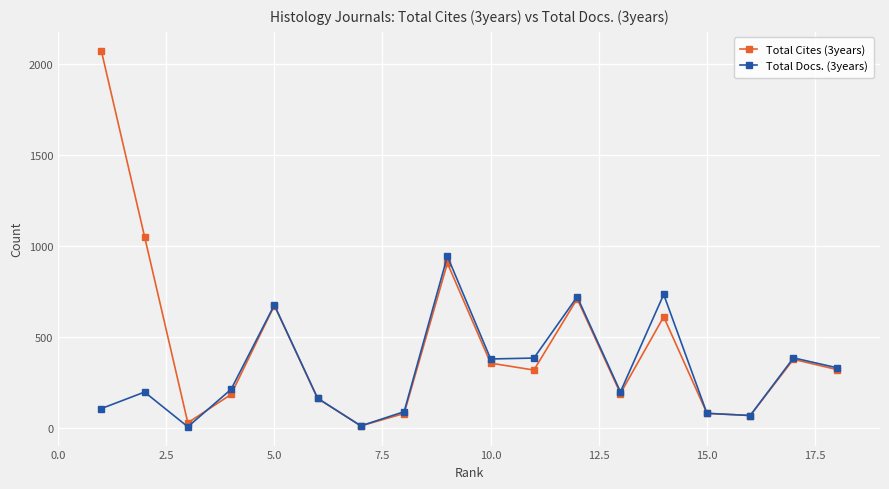

List the series in order of their overall mean, lowest first.

Total Docs. (3years), Total Cites (3years)